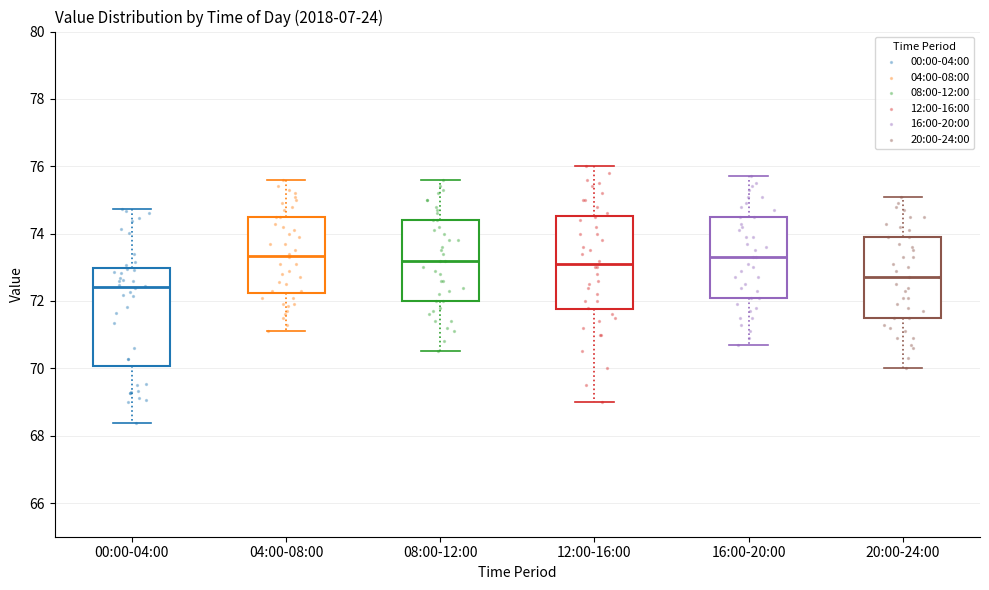

Reading left to right, read every box against the y-axis: the position of its median line, the range the box covers, and the ends of its whiskers. The values are not printed on the chart, so give them approximately, as read against the axis.

00:00-04:00: median 72.4, box 70.0 to 73.0, whiskers 68.4 to 74.8
04:00-08:00: median 73.4, box 72.2 to 74.6, whiskers 71.2 to 75.6
08:00-12:00: median 73.2, box 72.0 to 74.4, whiskers 70.6 to 75.6
12:00-16:00: median 73.2, box 71.8 to 74.6, whiskers 69.0 to 76.0
16:00-20:00: median 73.4, box 72.2 to 74.6, whiskers 70.8 to 75.8
20:00-24:00: median 72.8, box 71.6 to 74.0, whiskers 70.0 to 75.2